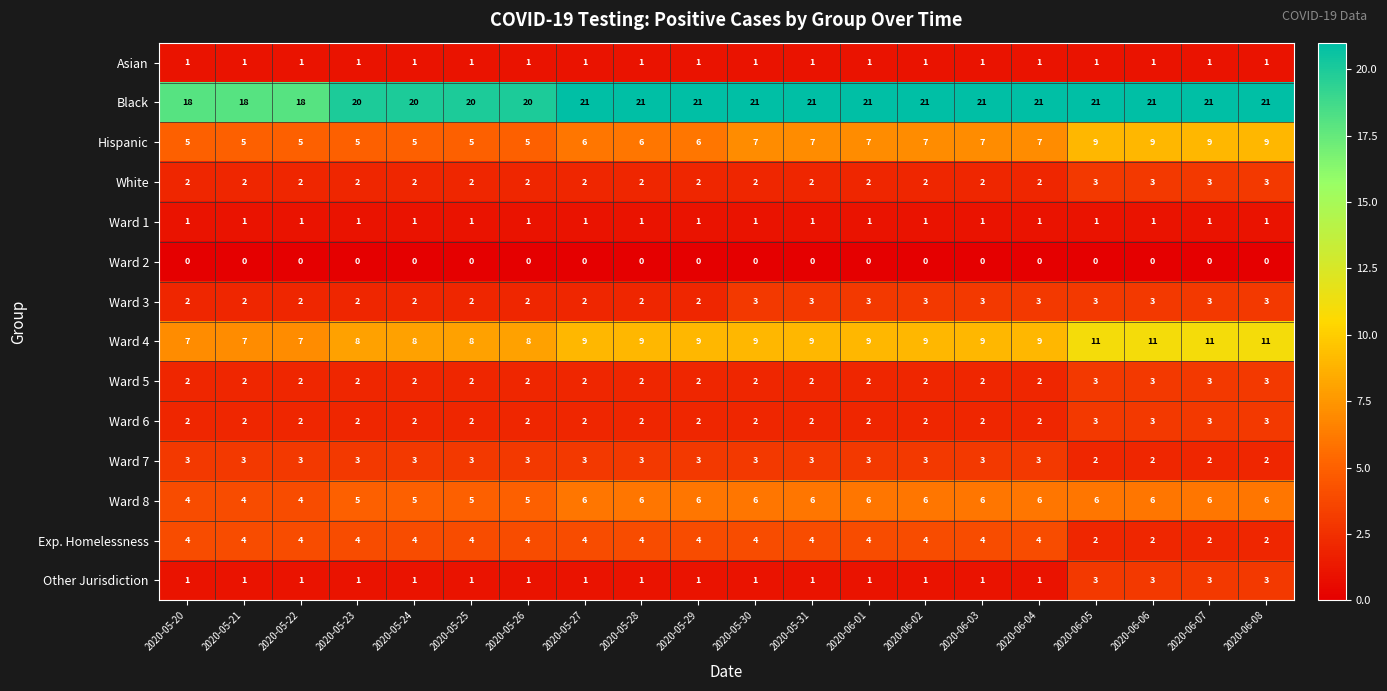

At how many categories does at least one series exceed 15?

20